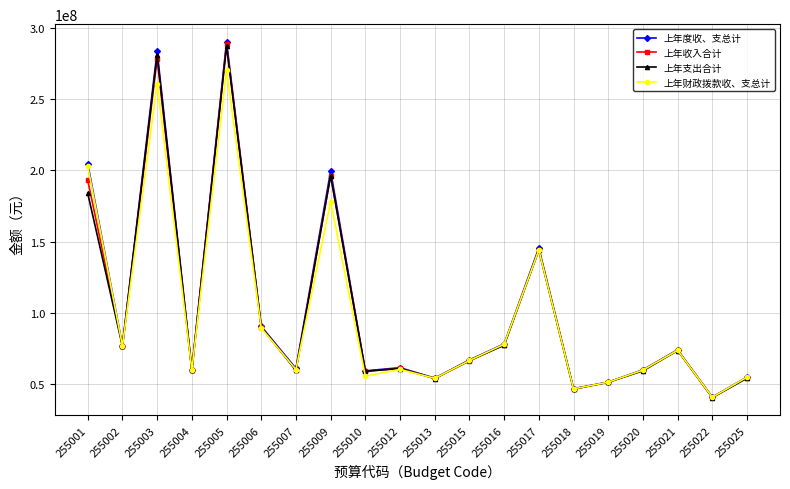

At which category is the sum across all series the highest?

255005